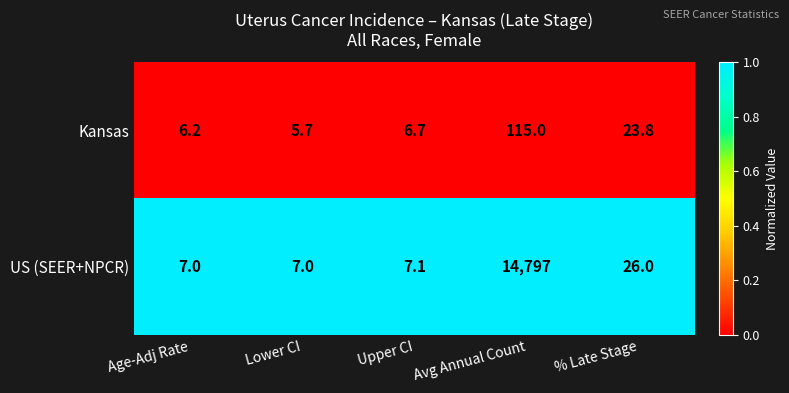

At which category does the chart reach its minimum across all series?

Lower CI